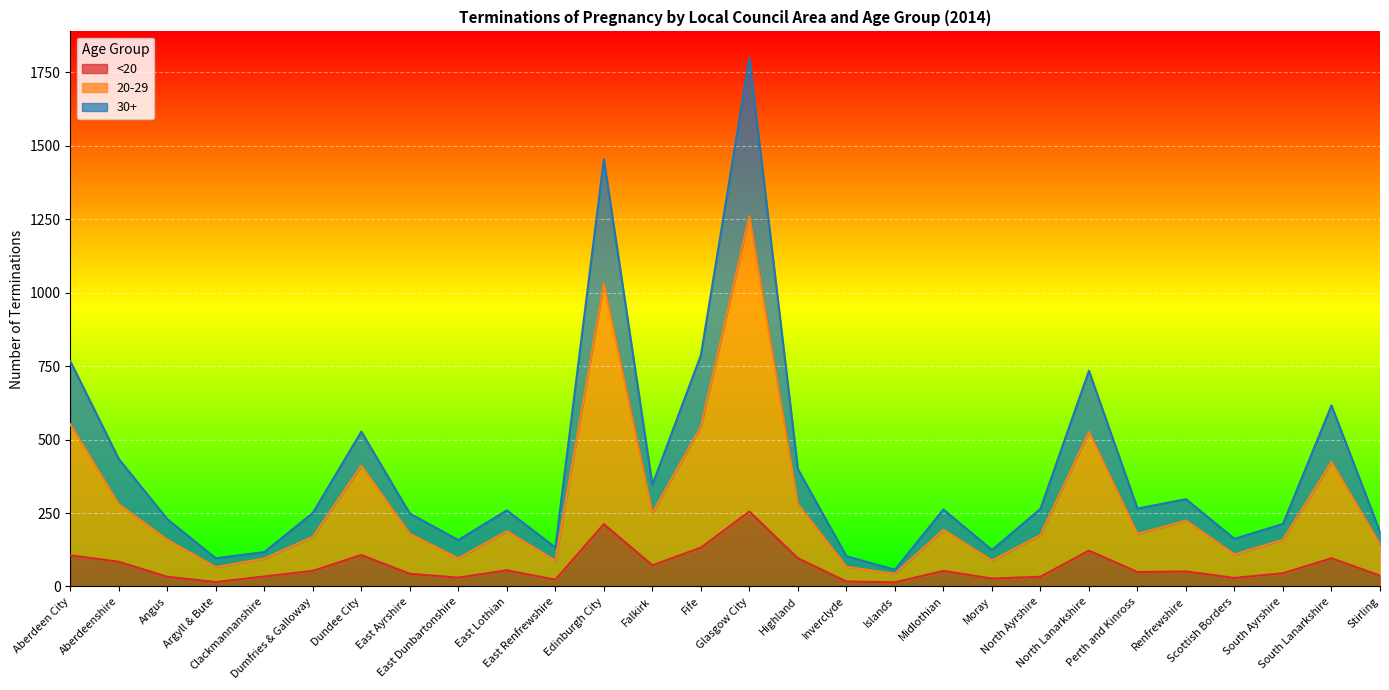

What are all the series names shown in the legend?

<20, 20-29, 30+